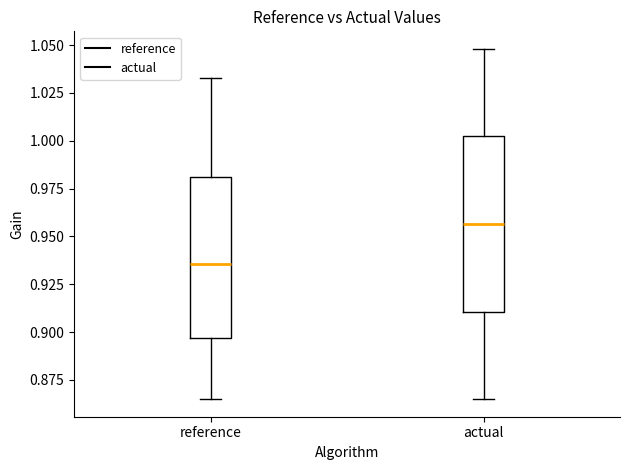

Reading left to right, read every box against the y-axis: the position of its median line, the range the box covers, and the ends of its whiskers. The values are not printed on the chart, so give them approximately, as read against the axis.

reference: median 0.935, box 0.895 to 0.980, whiskers 0.865 to 1.035
actual: median 0.955, box 0.910 to 1.000, whiskers 0.865 to 1.050